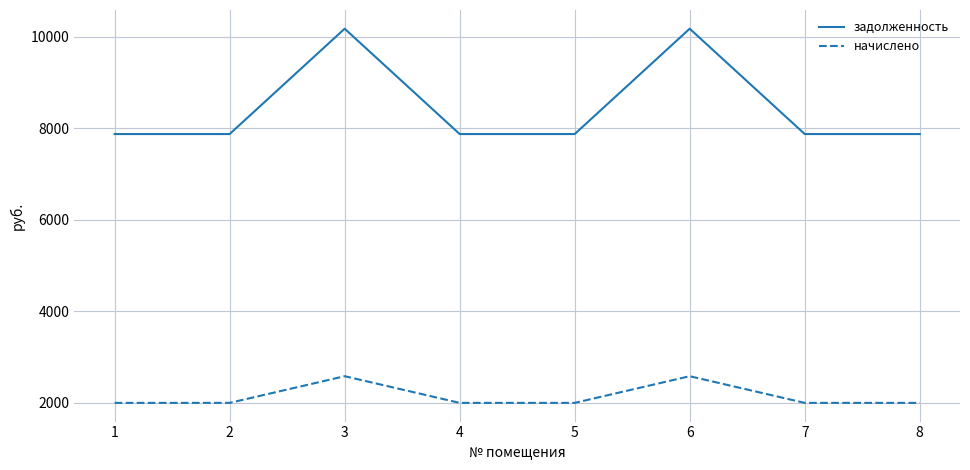

Does the chart display data point markers on the line(s)?

No